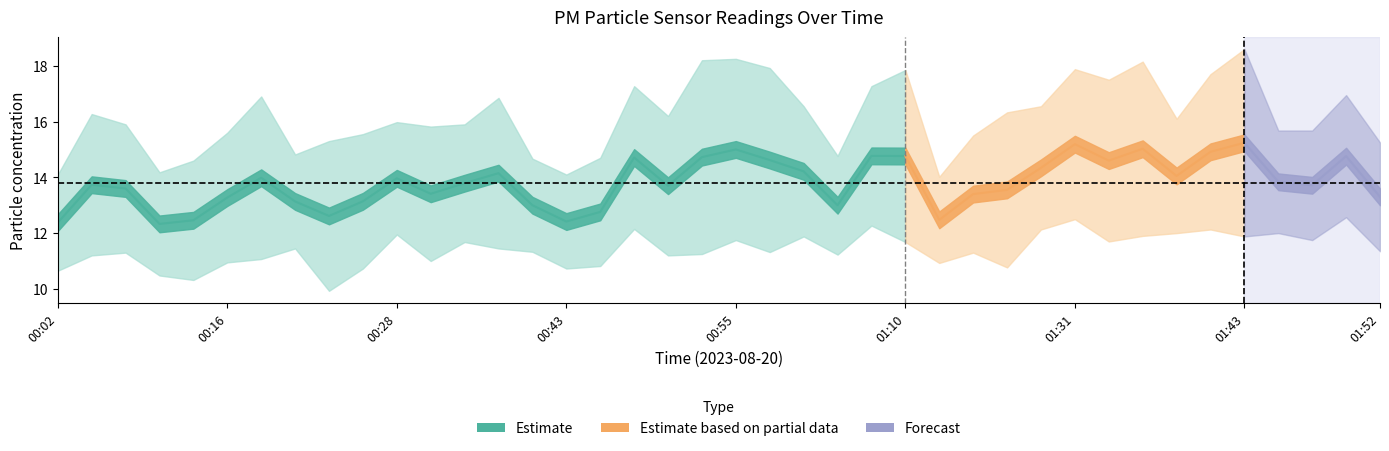

What is the greatest value displayed?

18.6